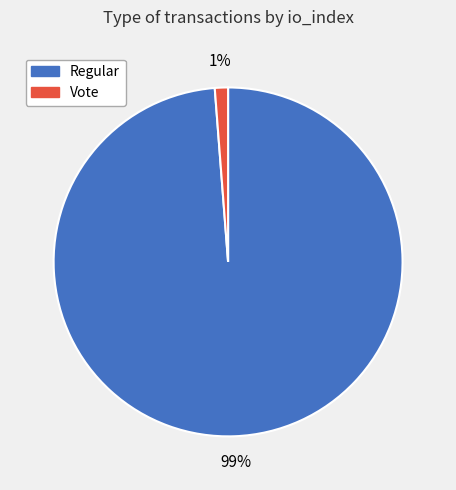

What is the majority slice?

Regular